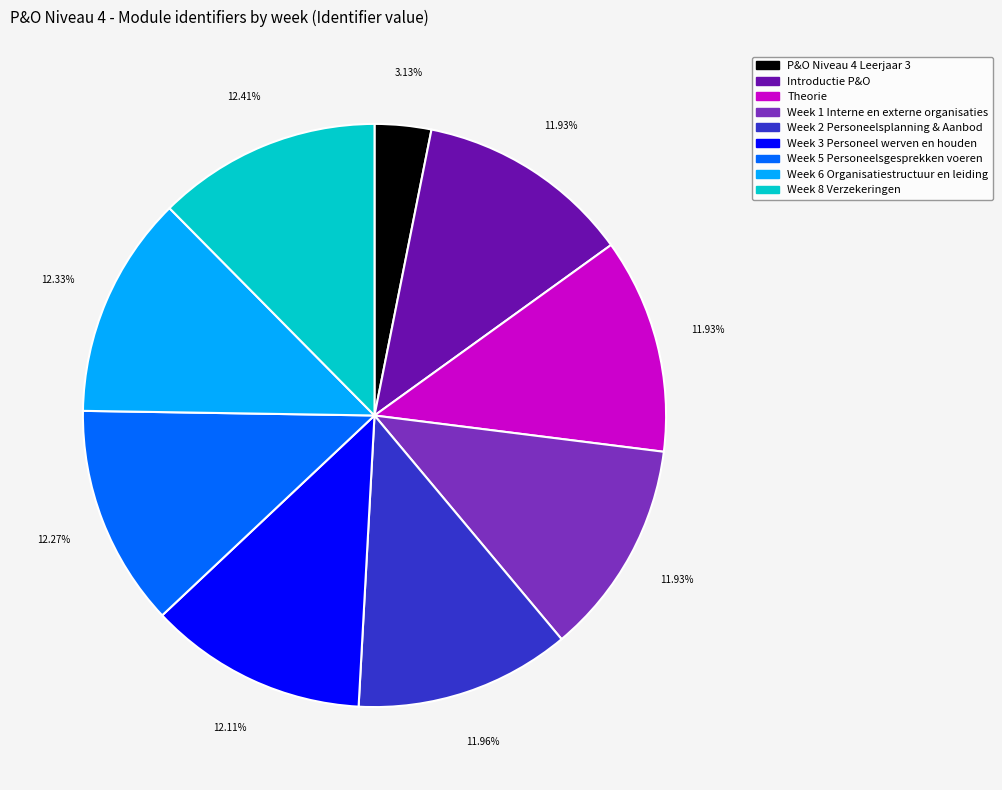

Which category has the smallest portion of the pie?

P&O Niveau 4 Leerjaar 3